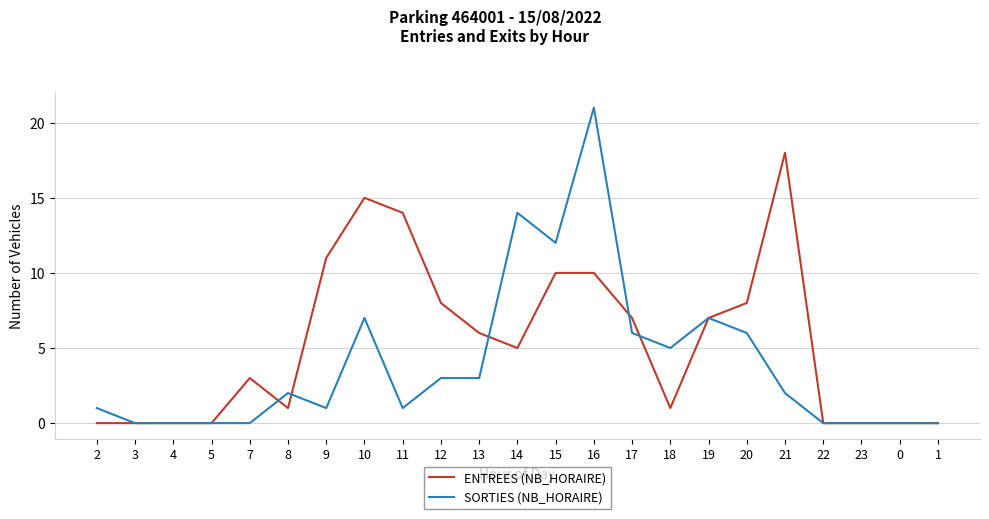

Reading left to right, transcribe all the data shown in this chart.

ENTREES (NB_HORAIRE): 0	0	0	0	3	1	11	15	14	8	6	5	10	10	7	1	7	8	18	0	0	0	0
SORTIES (NB_HORAIRE): 1	0	0	0	0	2	1	7	1	3	3	14	12	21	6	5	7	6	2	0	0	0	0